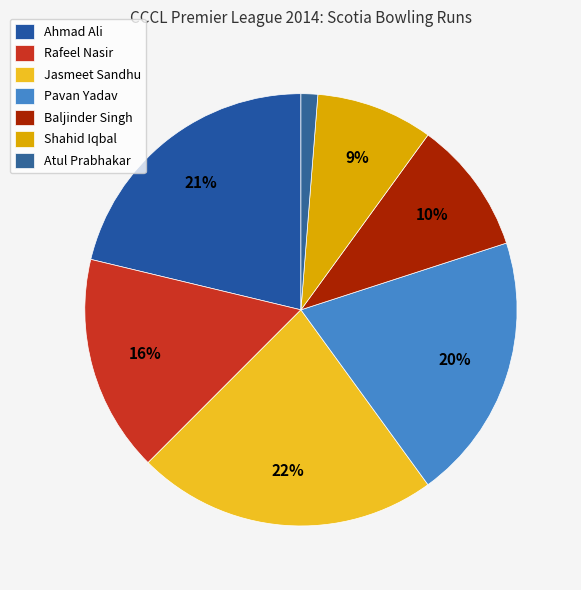

To the nearest percent, what is the combined percentage of Atul Prabhakar and Rafeel Nasir?

18%